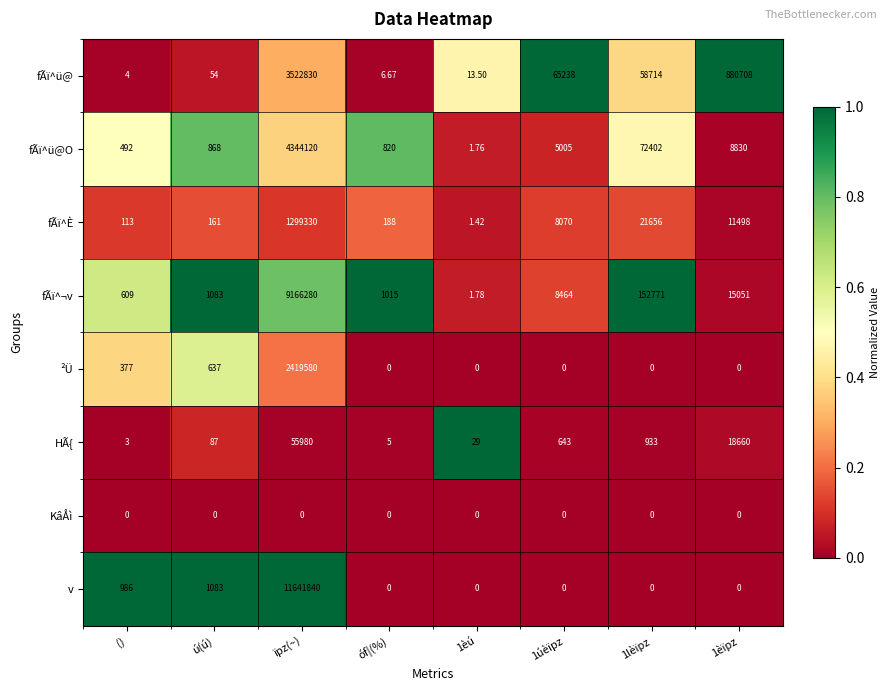

Between 1lèïpz and 1èïpz, which series saw the biggest shift?

fÃï^ü@